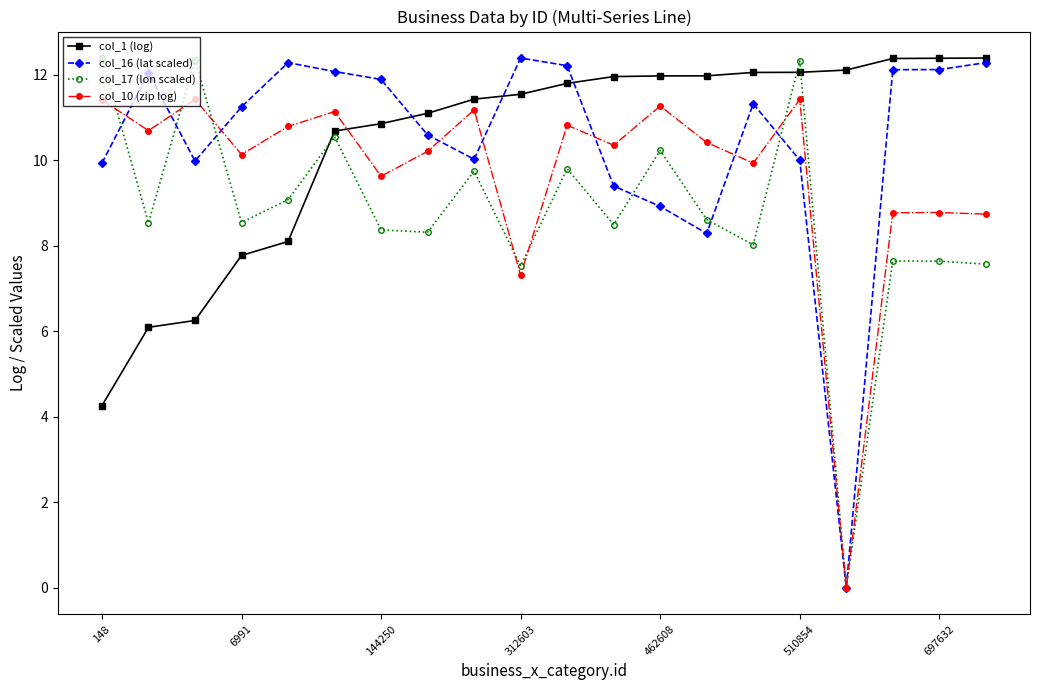

What is the maximum value shown in the chart?

12.4